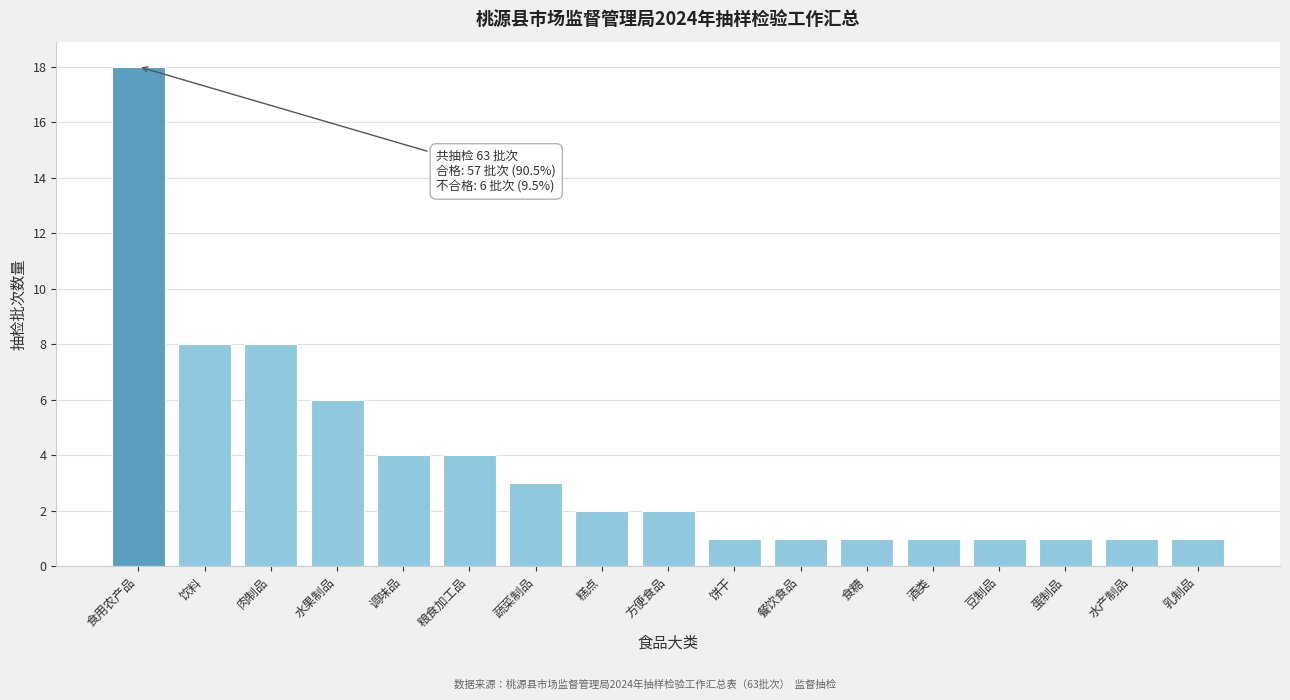

Reading right to left, extract all data points from this chart.

乳制品=1	水产制品=1	蛋制品=1	豆制品=1	酒类=1	食糖=1	餐饮食品=1	饼干=1	方便食品=2	糕点=2	蔬菜制品=3	粮食加工品=4	调味品=4	水果制品=6	肉制品=8	饮料=8	食用农产品=18